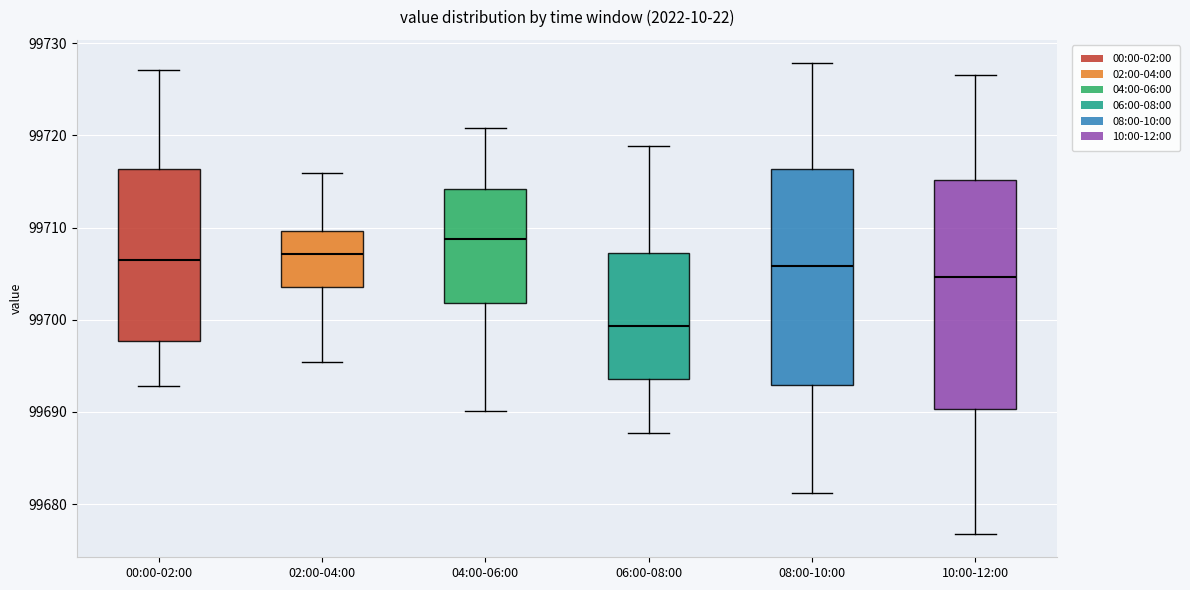

Where is the upper edge of the box for 10:00-12:00 on the y-axis? The values are not printed on the chart, so give them approximately, as read against the axis.

99715